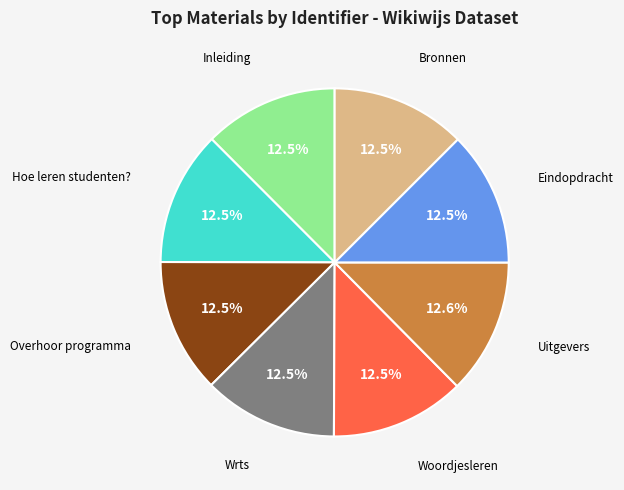

Count the number of slices in the pie.

8